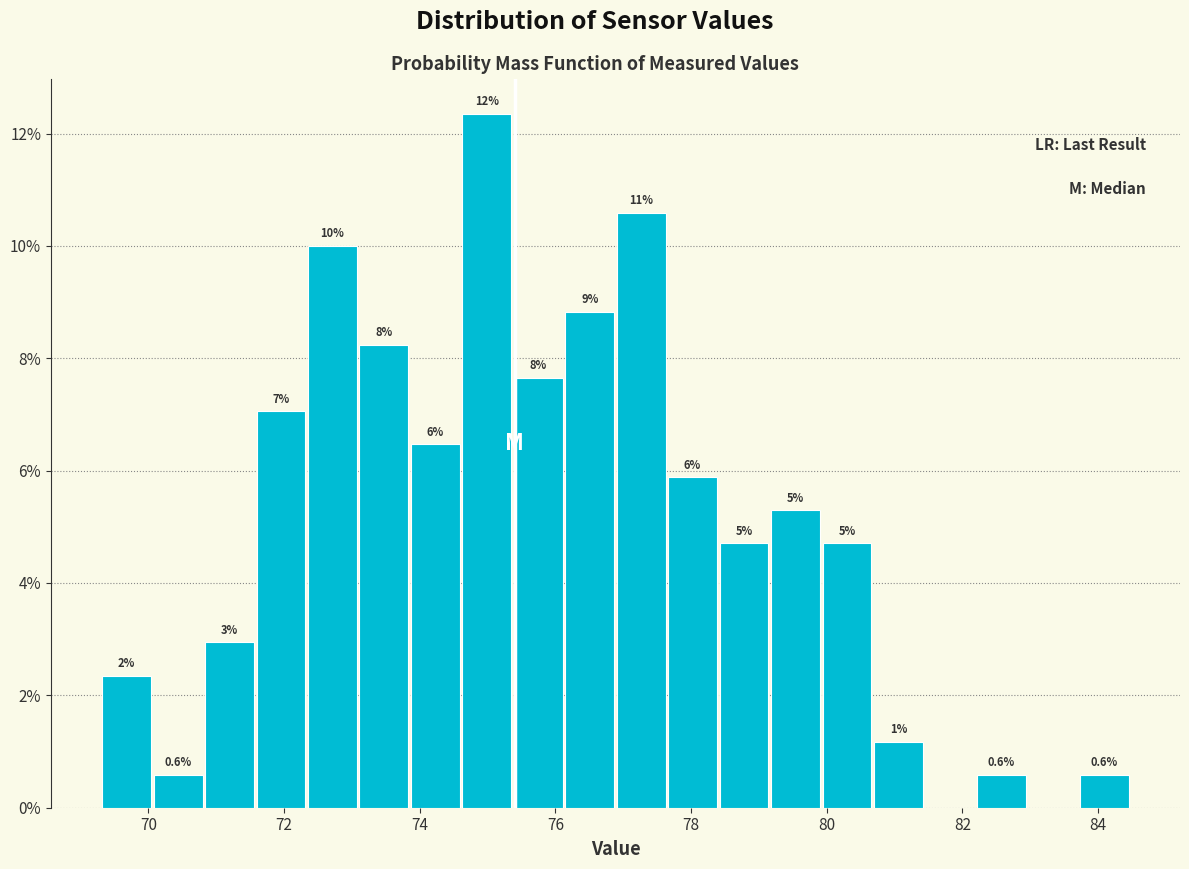

Read against the x-axis, roughly where is the centre of the tallest bar?

75.0